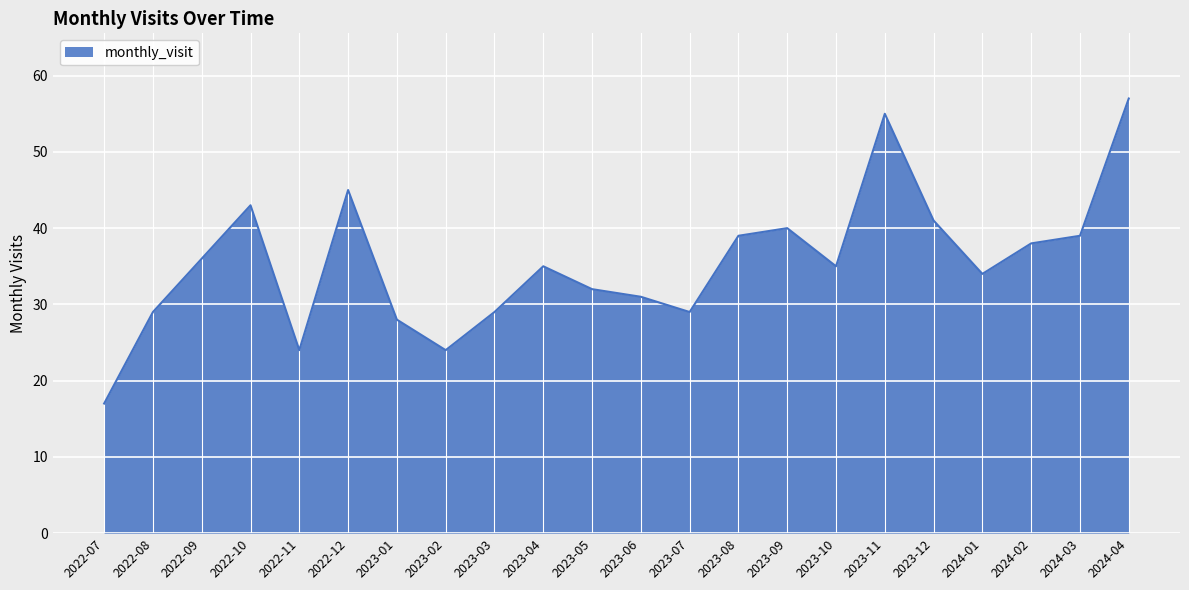

What position from the right is 2022-12?

17